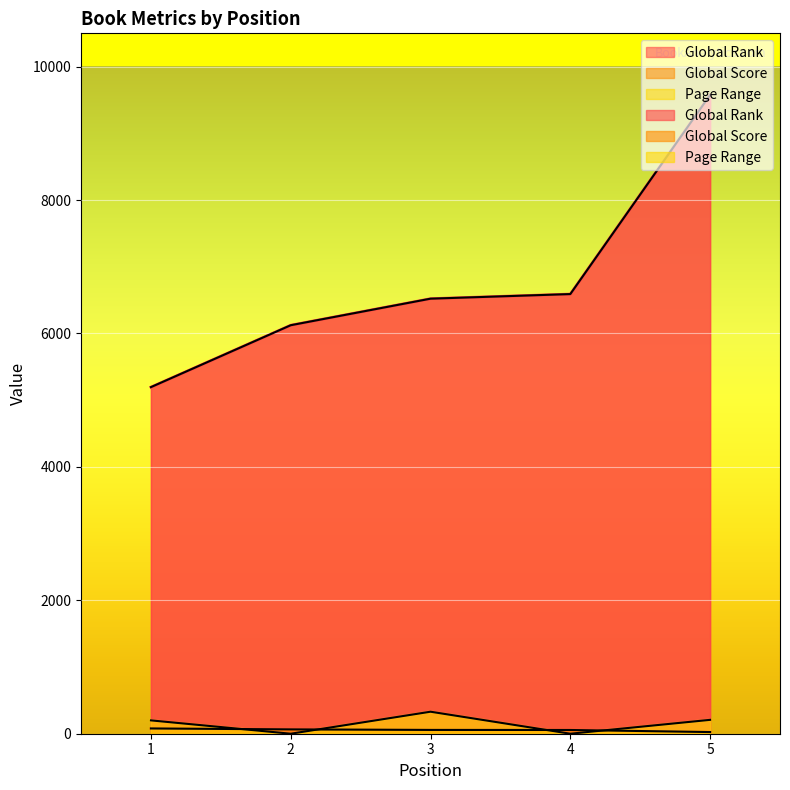

What is the approximate value of Global Score at 5, to the nearest 10?

20